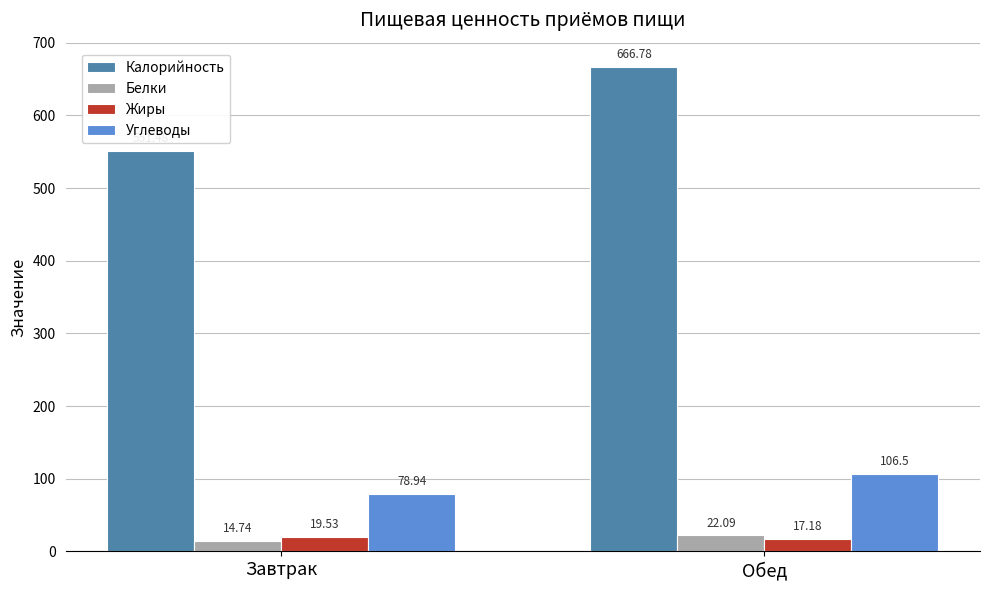

Is the value of Белки at Обед greater than the value of Калорийность at Завтрак?

No